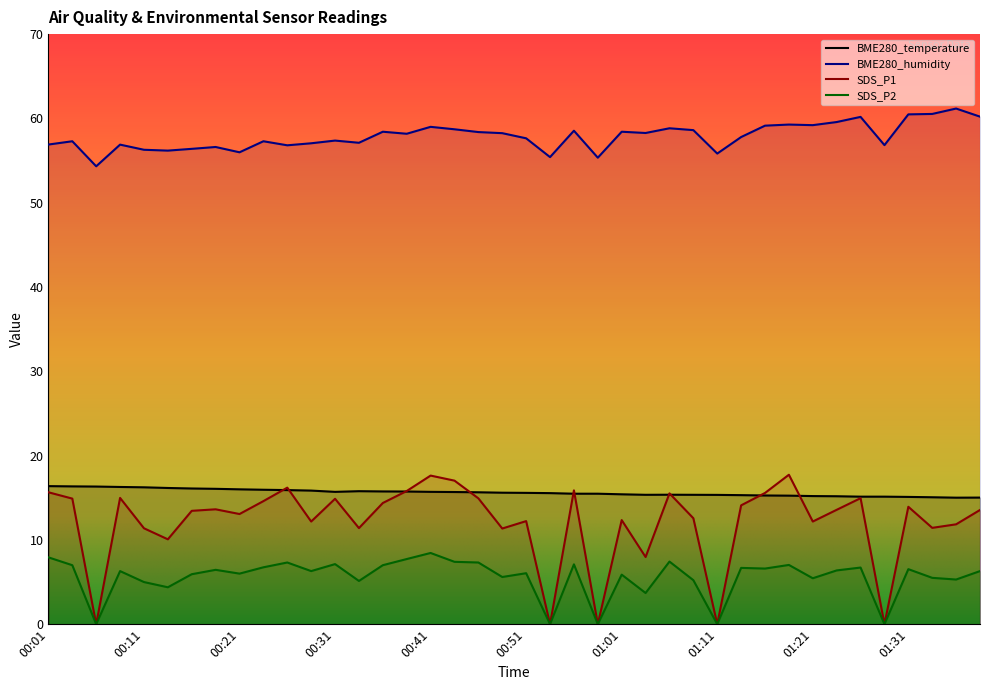

What position from the left is 00:34?

14